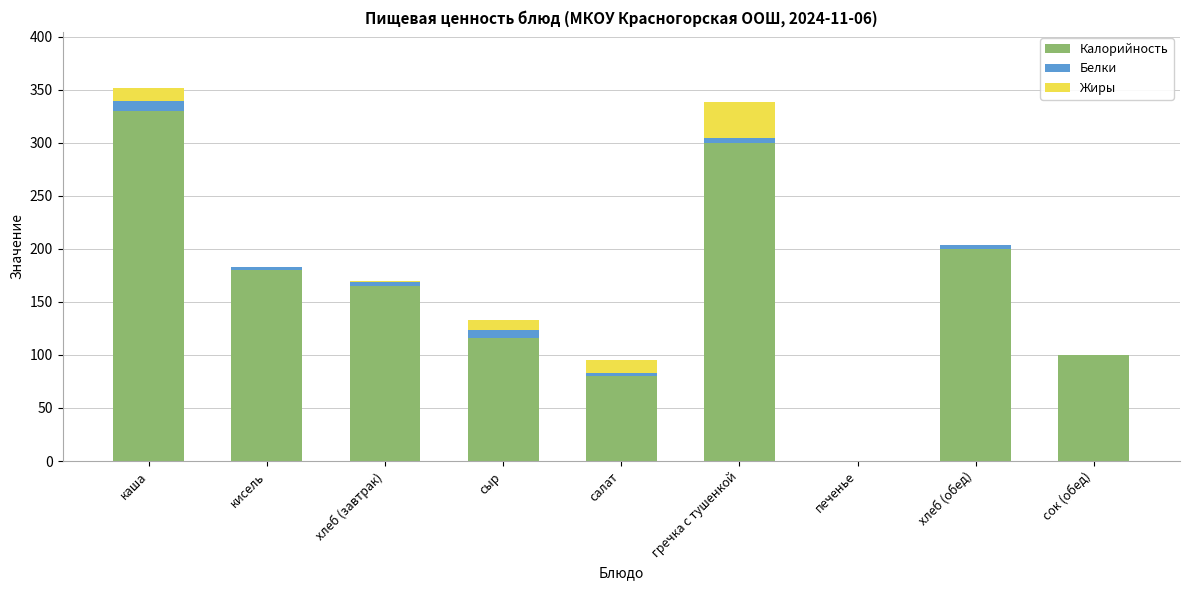

What is the sum of all Калорийность values?

1471.2